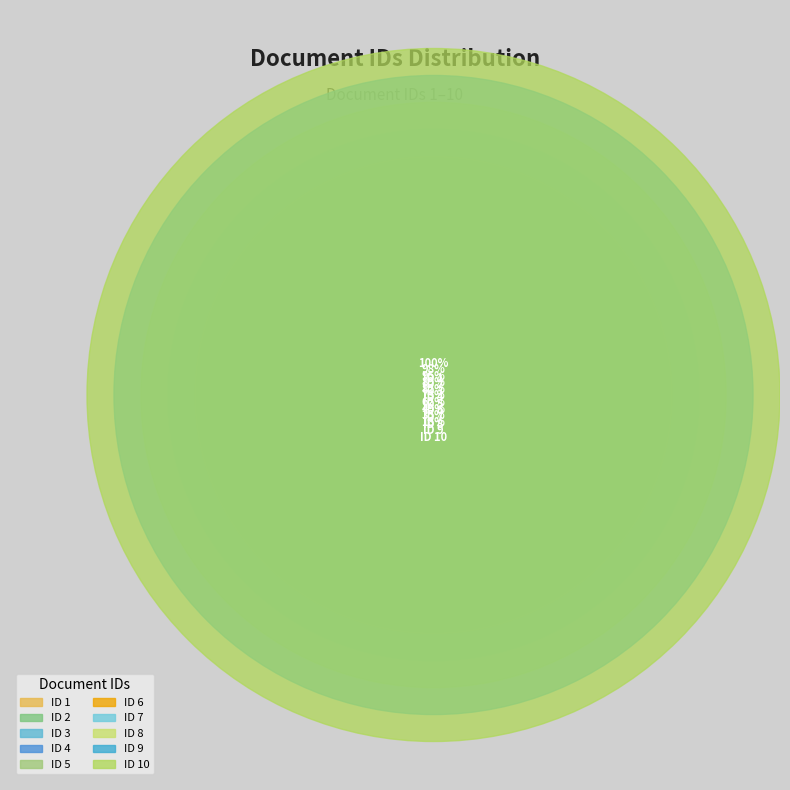

Which slice is the largest?

10